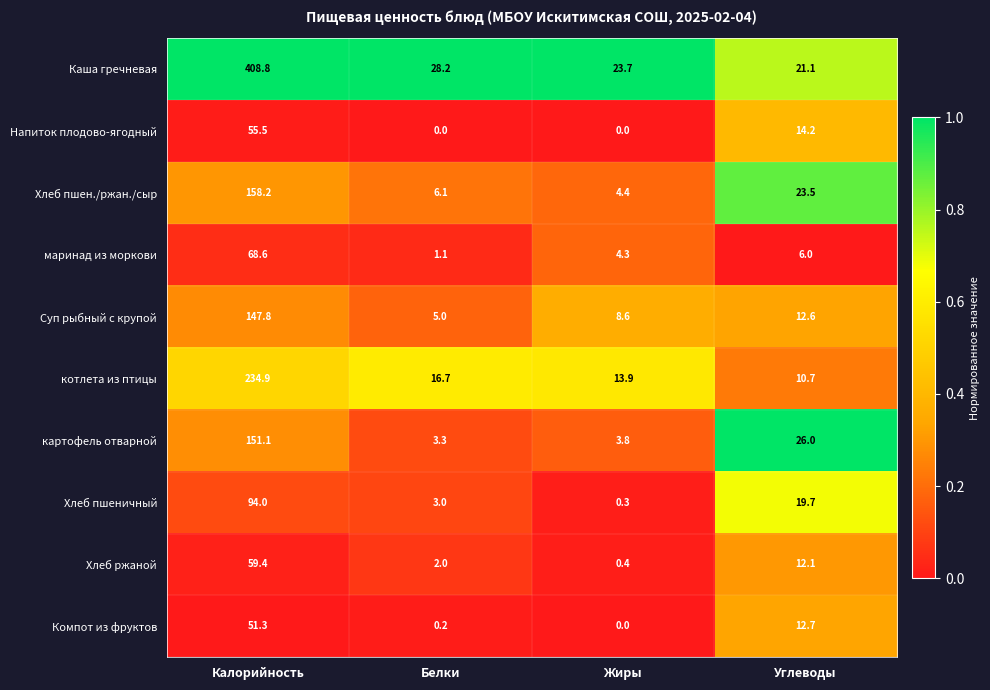

How many series are shown in this chart?

10